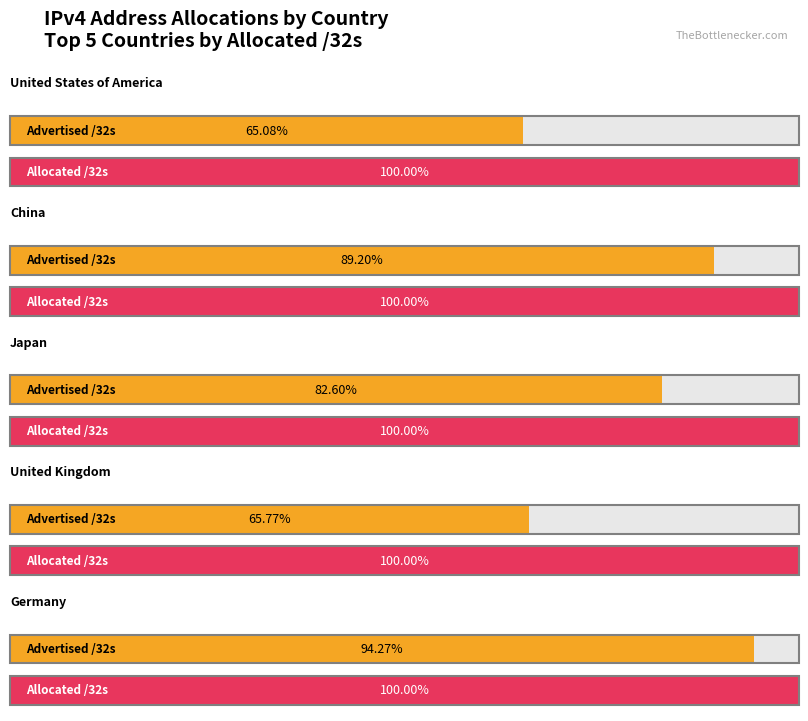

List the series in order of their overall mean, lowest first.

Advertised /32s, Allocated /32s